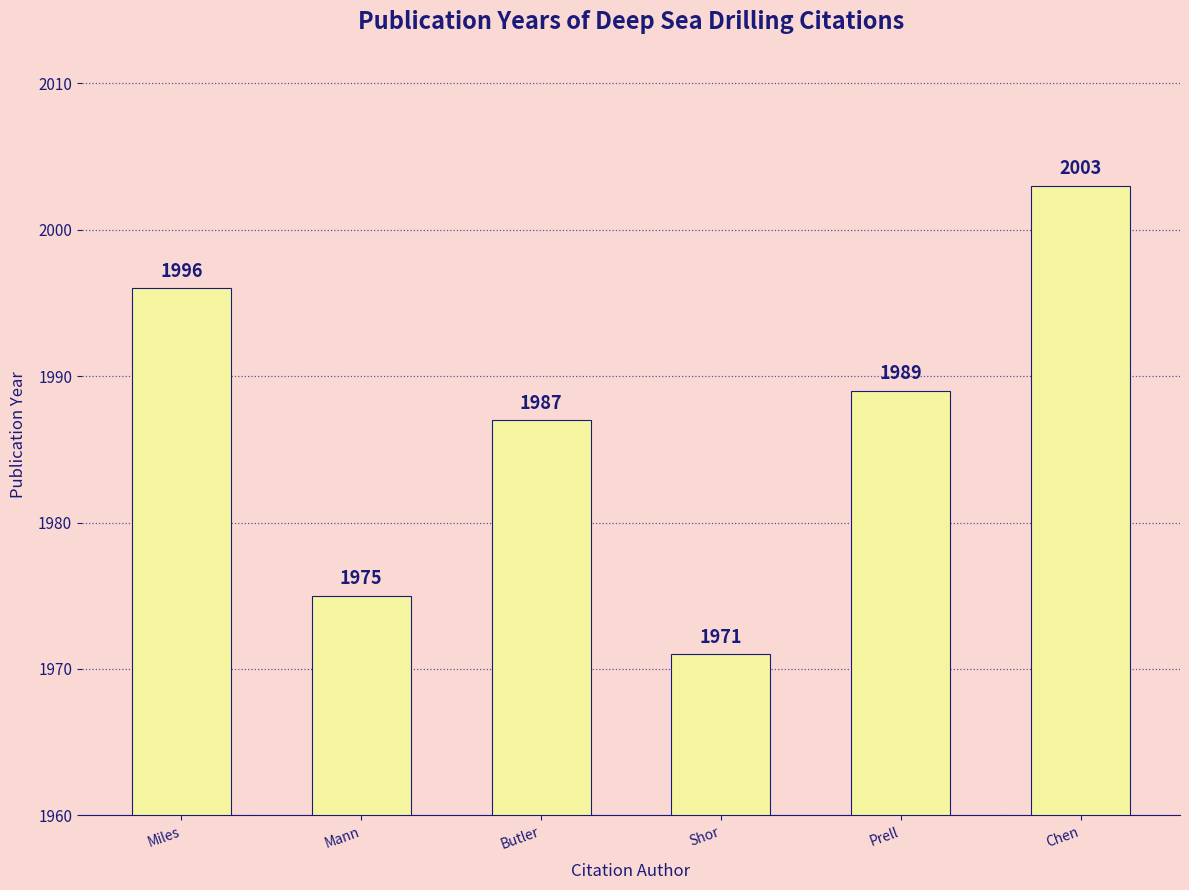

What is the label of the 4th bar from the left?

Shor